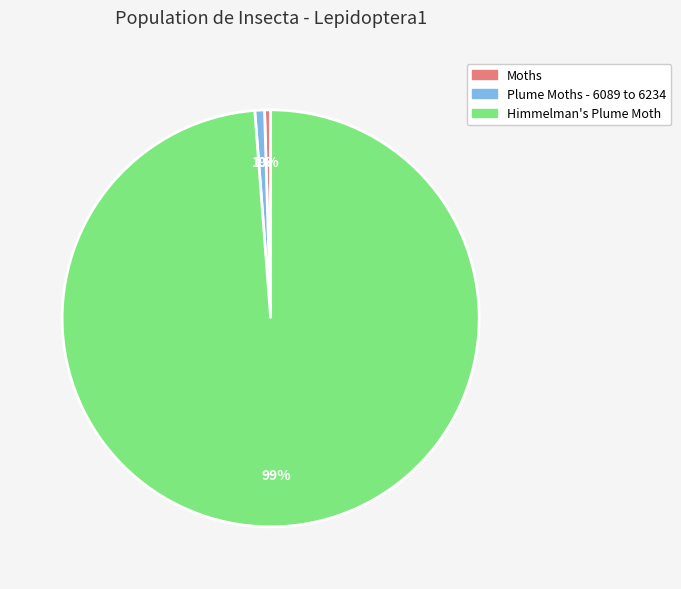

Is there a majority slice in this chart?

Yes